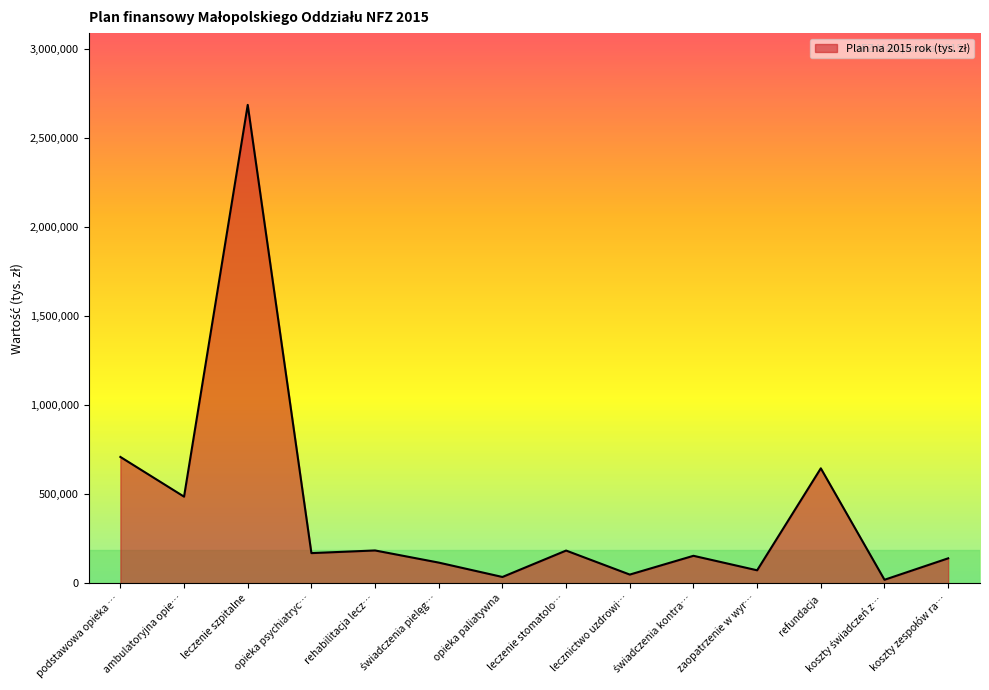

Which category has the highest value across all series?

leczenie szpitalne